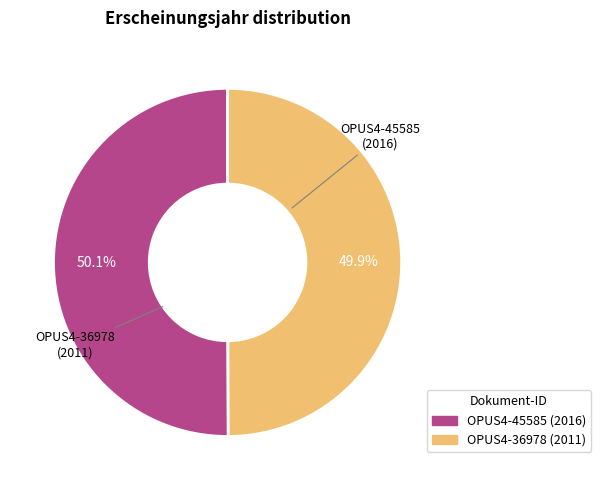

To the nearest percent, what is the average slice percentage?

50%